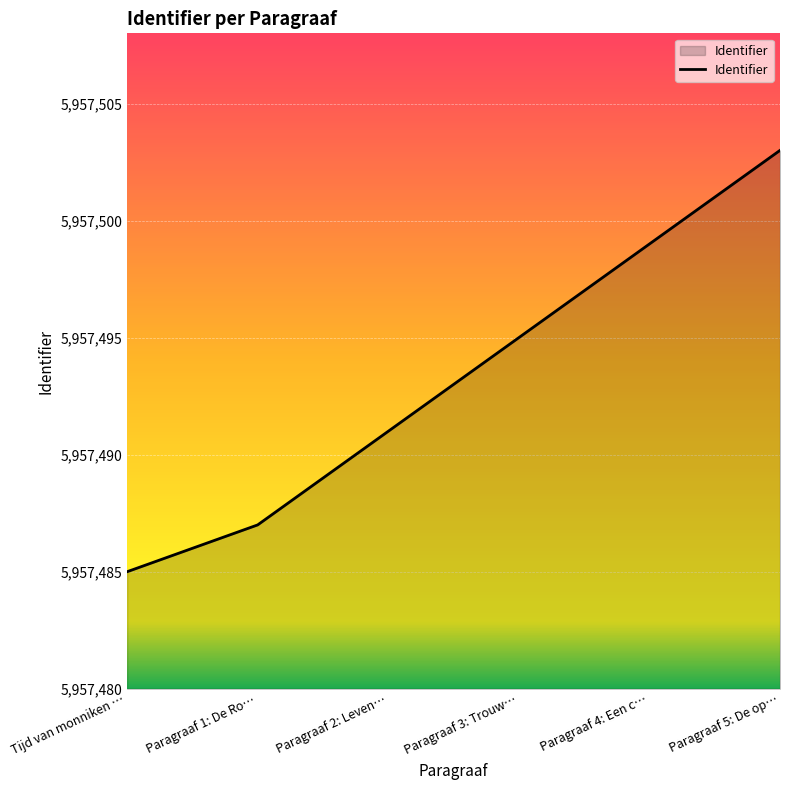

How many distinct data groups are displayed?

1